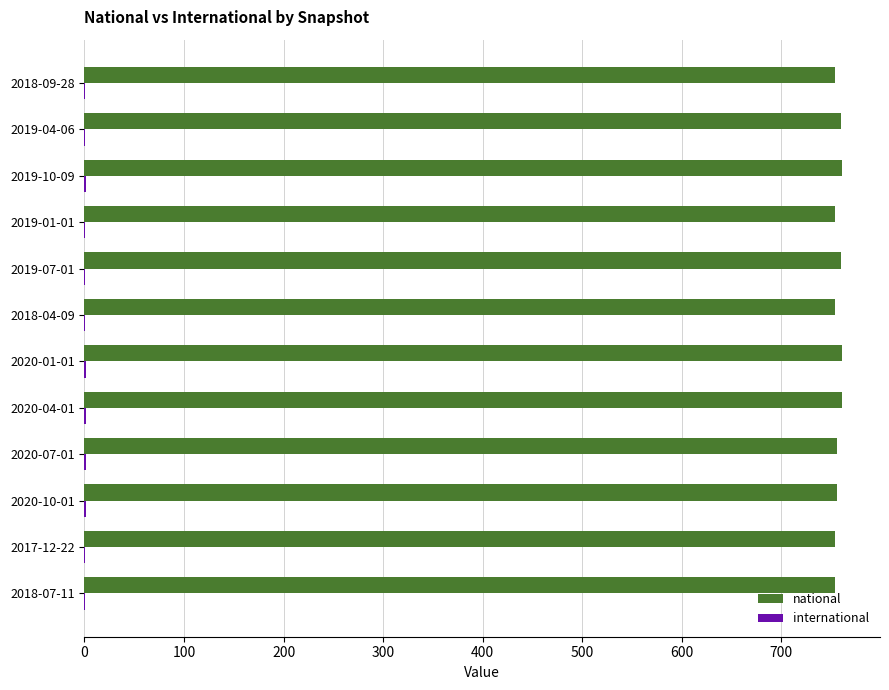

What is the greatest value displayed?

761